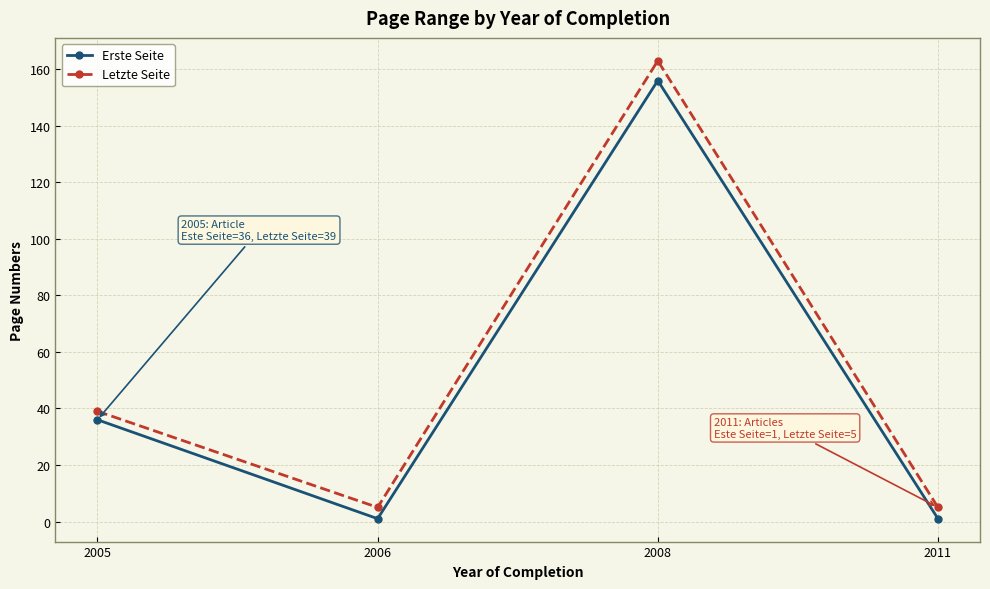

True or false: Letzte Seite and Erste Seite cross at least once.

False